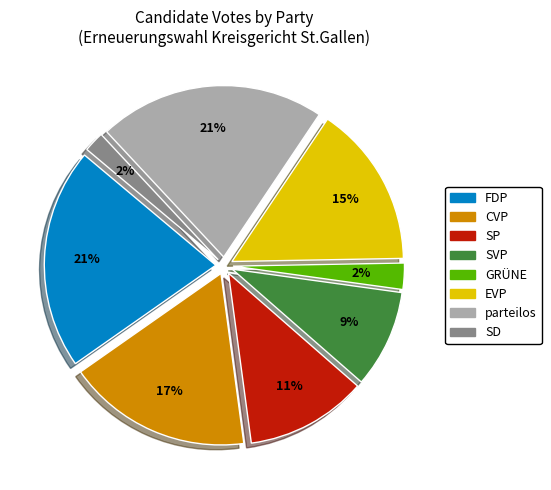

To the nearest percent, what is the average slice percentage?

12%